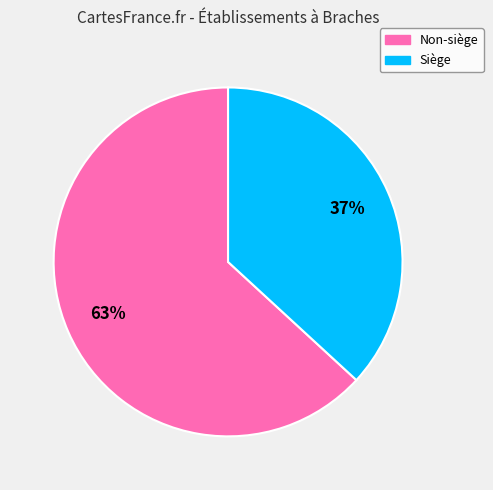

To the nearest percent, what is the average slice percentage?

50%